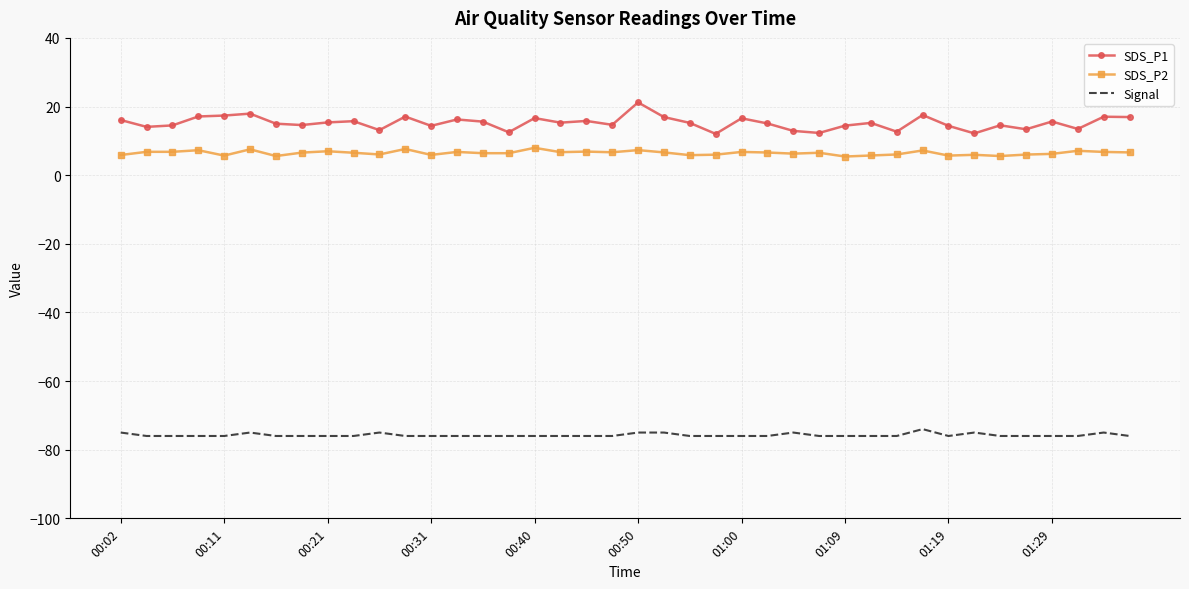

Rank the series by their maximum value, from highest to lowest.

SDS_P1, SDS_P2, Signal